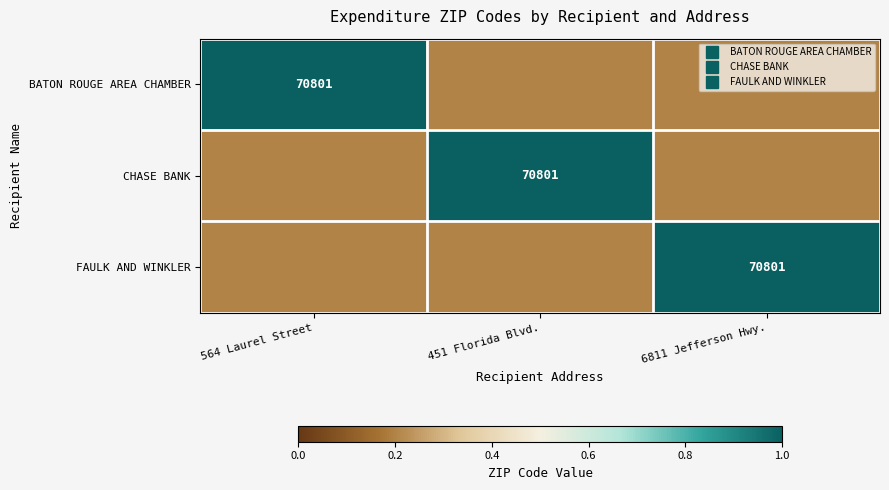

What is the lowest value of the BATON ROUGE AREA CHAMBER series?

0.2